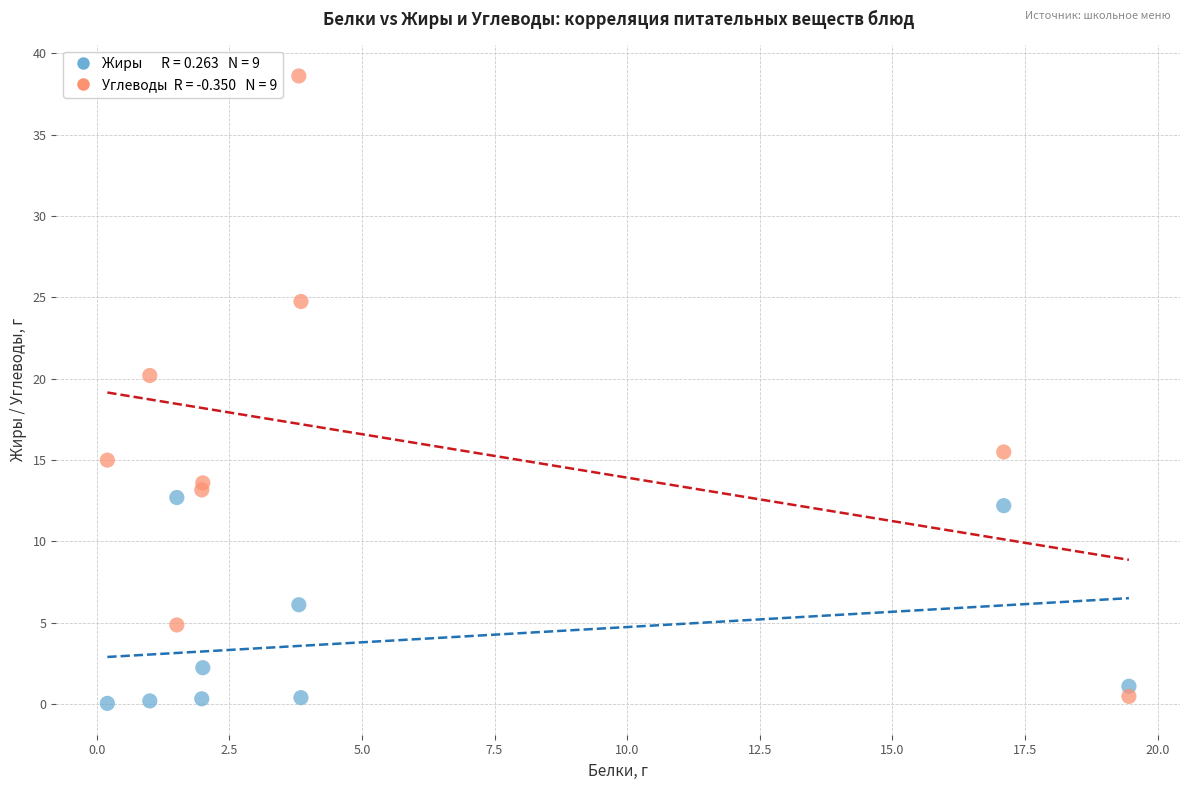

Across all series, what Y value is closest to 19?

20.2